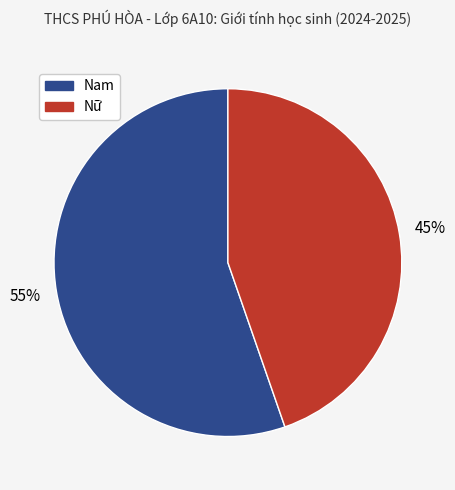

Do Nữ and Nam together represent more than half of the pie?

Yes